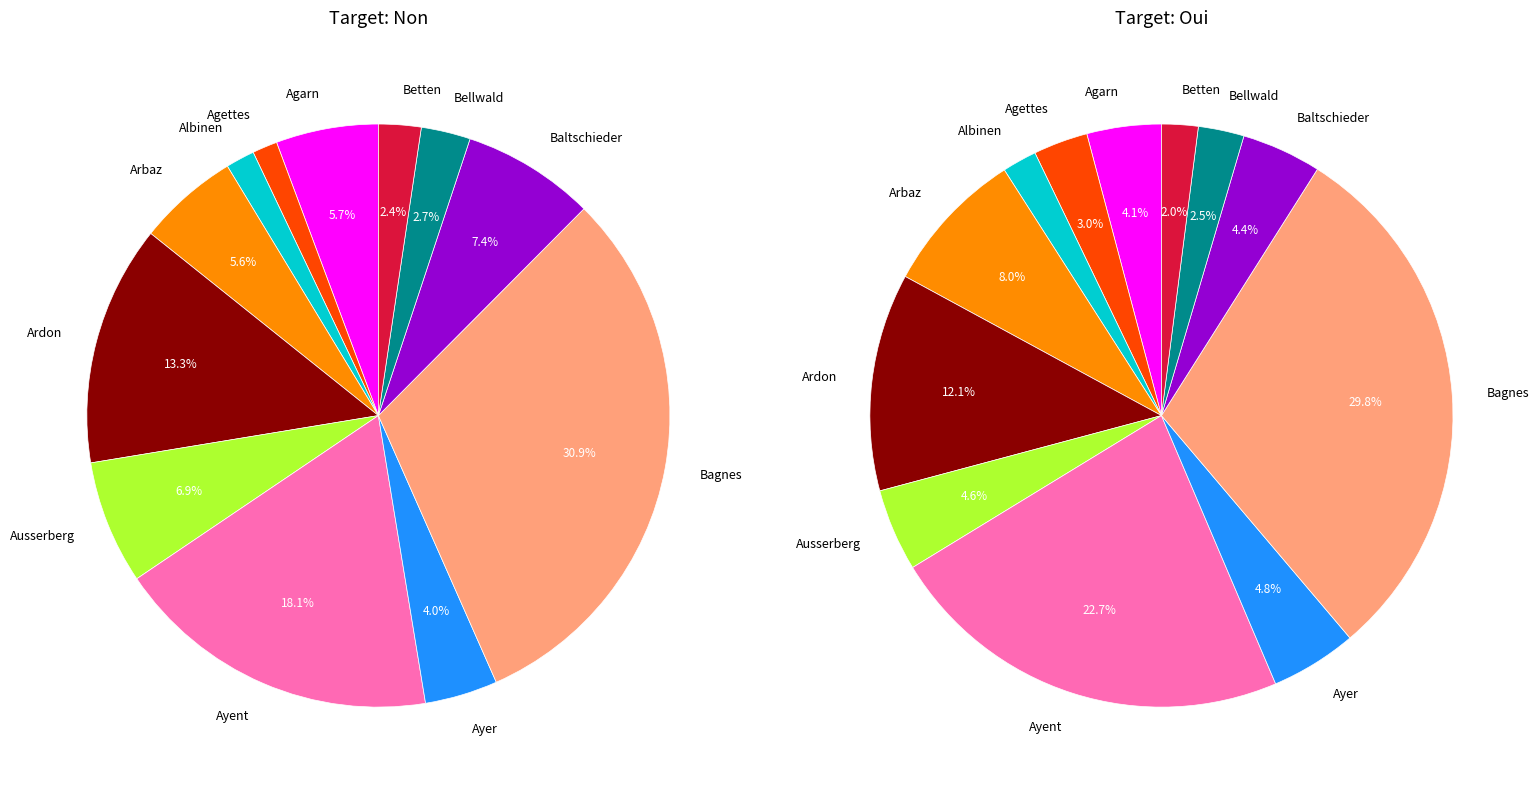

Does any single category account for the majority?

No